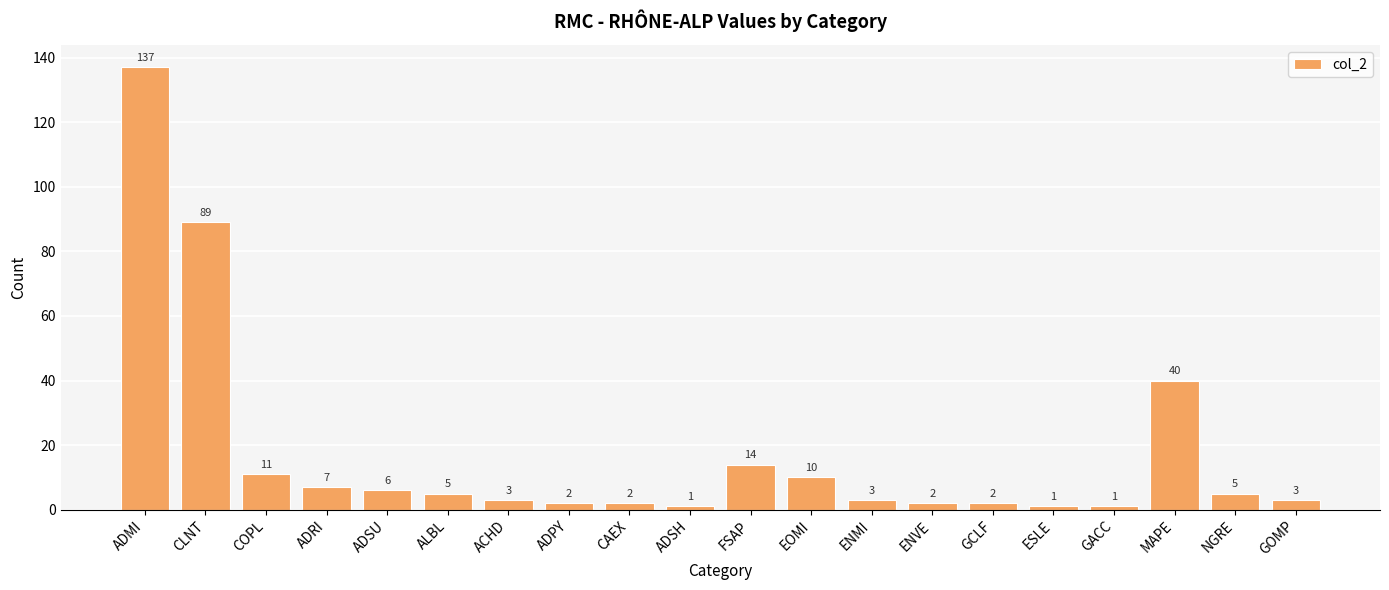

Count the number of categories in the chart.

20